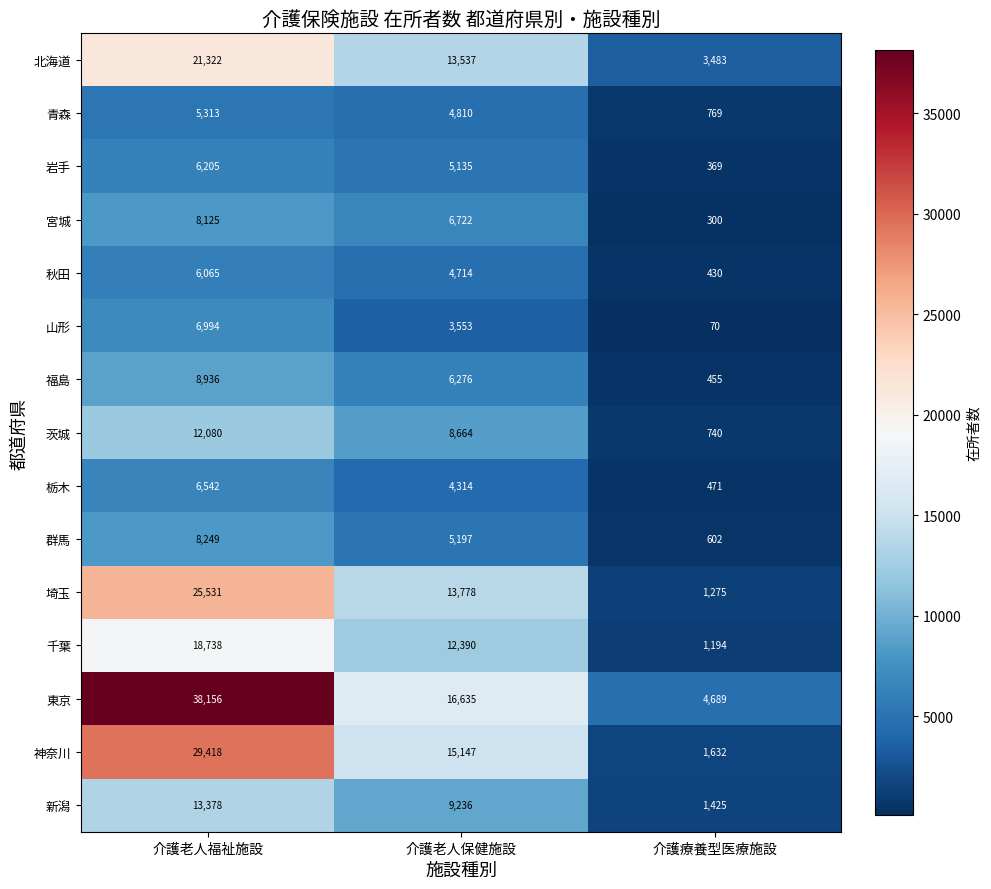

What is the approximate value of 栃木 at 介護老人福祉施設?

6542